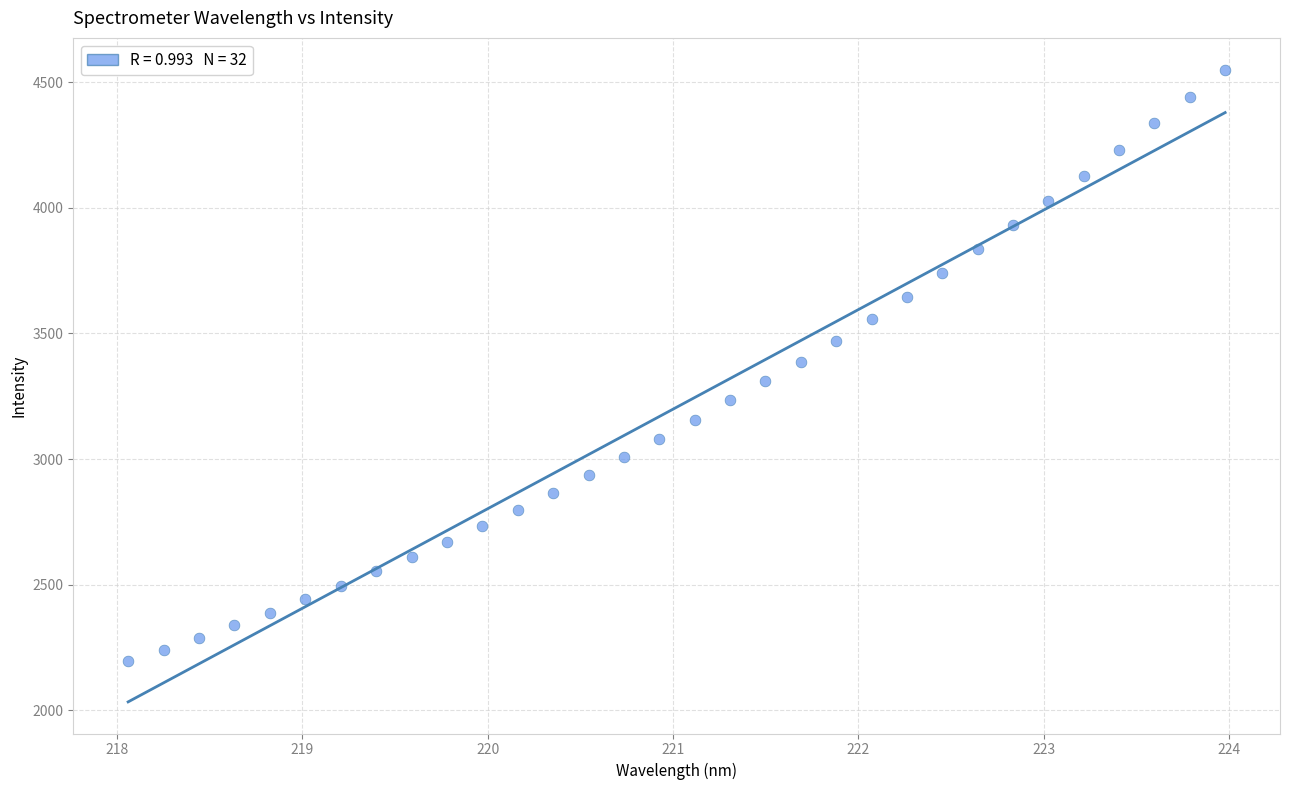

What is the range of X values (max minus min)?

5.9